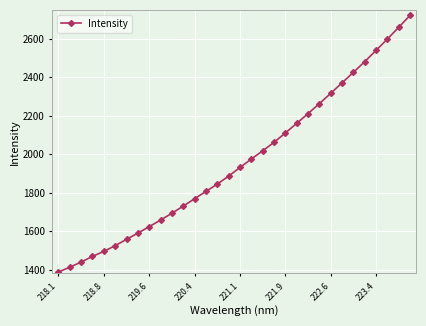

What is the difference between the second highest and minimum values?

1273.1